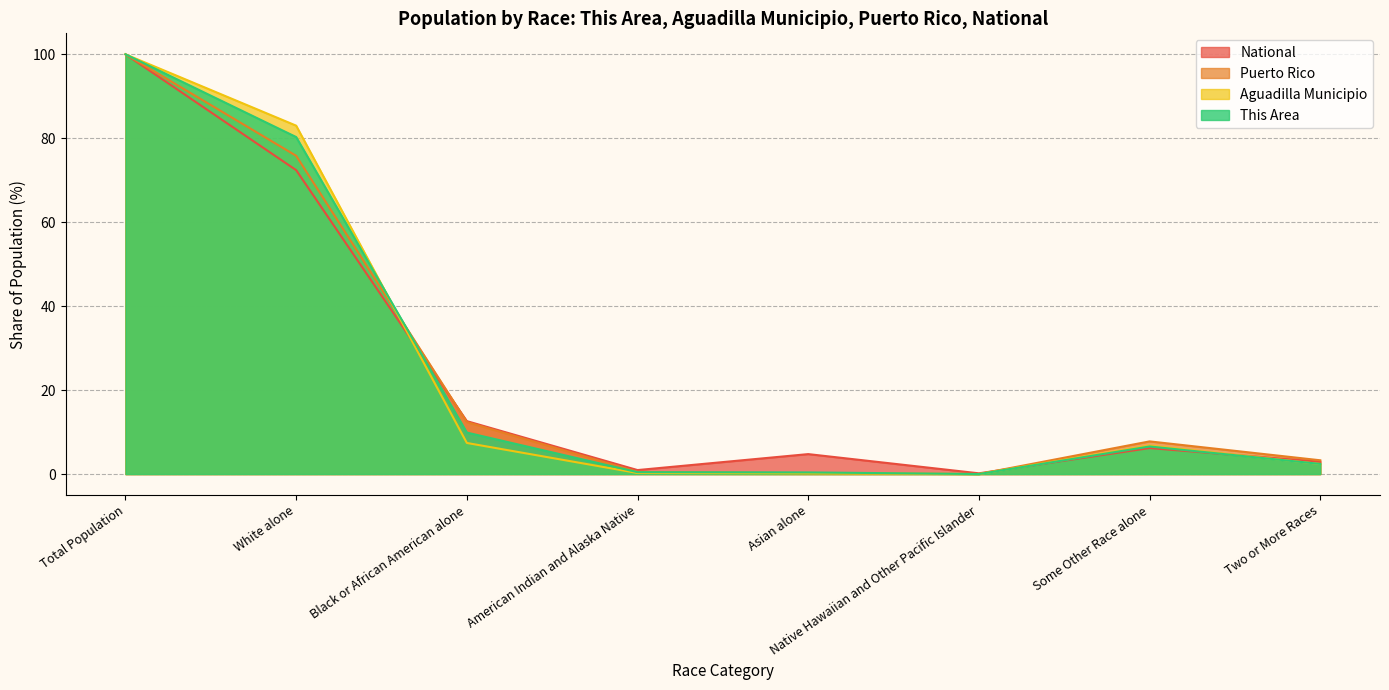

What is the maximum value for Aguadilla Municipio?

100.0